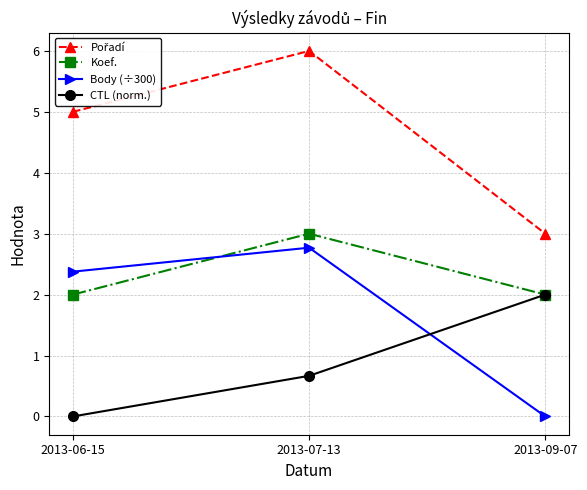

What position from the left is 2013-09-07?

3